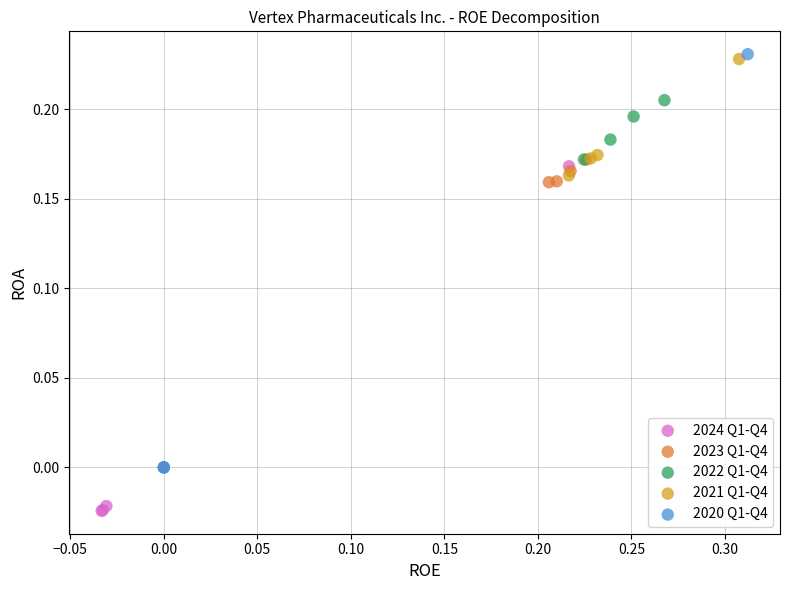

Which series has the largest Y range (max minus min)?

2020 Q1-Q4